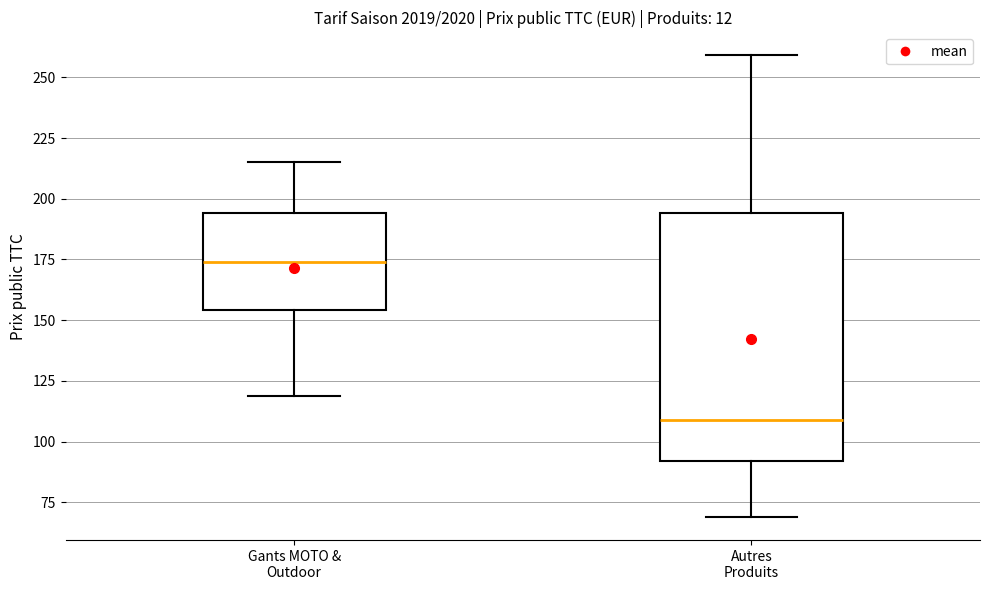

Reading left to right, transcribe this box plot: for each box, give where its median line is, the range the box spans, and where its two whiskers end, as read against the y-axis. The values are not printed on the chart, so give them approximately, as read against the axis.

Gants MOTO & Outdoor: median 175, box 155 to 195, whiskers 120 to 215
Autres Produits: median 110, box 90 to 195, whiskers 70 to 260